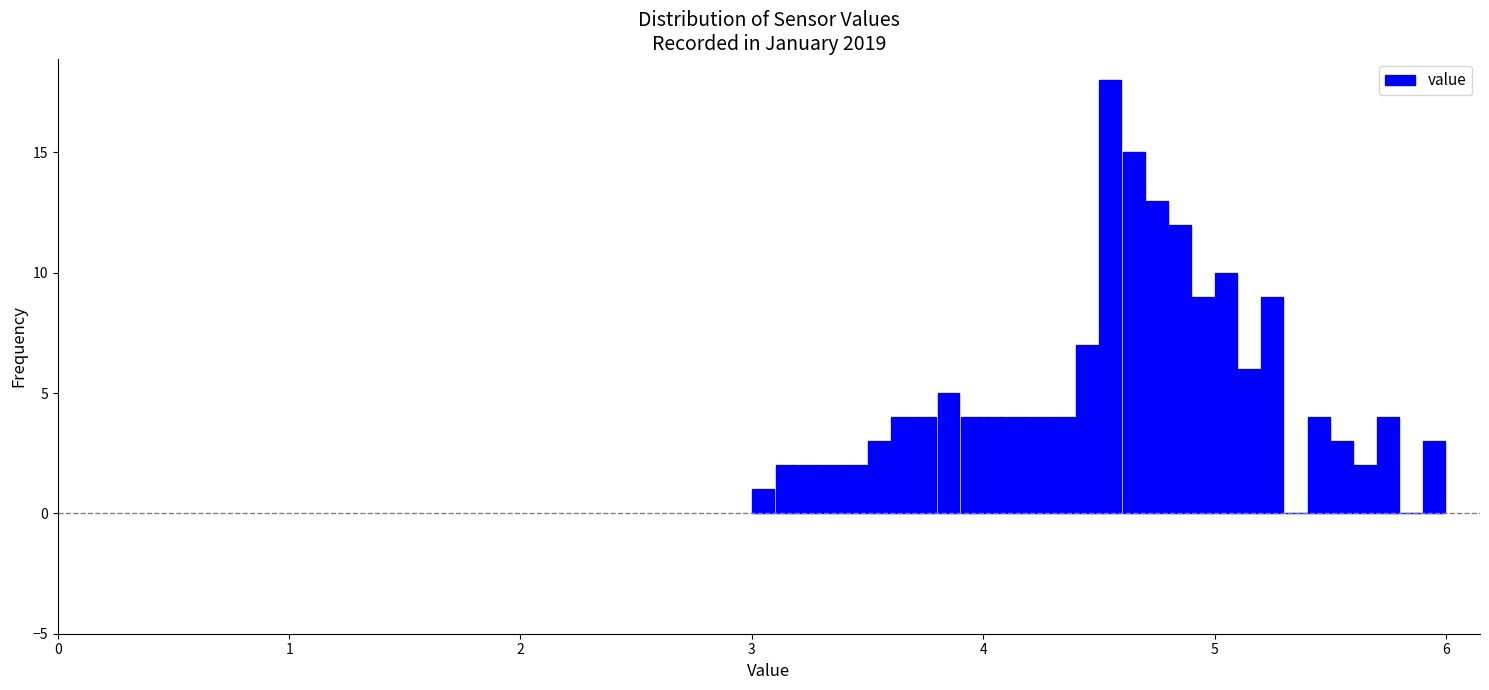

Around what value on the x-axis is the tallest bar? Give the approximate position of its centre, as read against the axis.

4.6